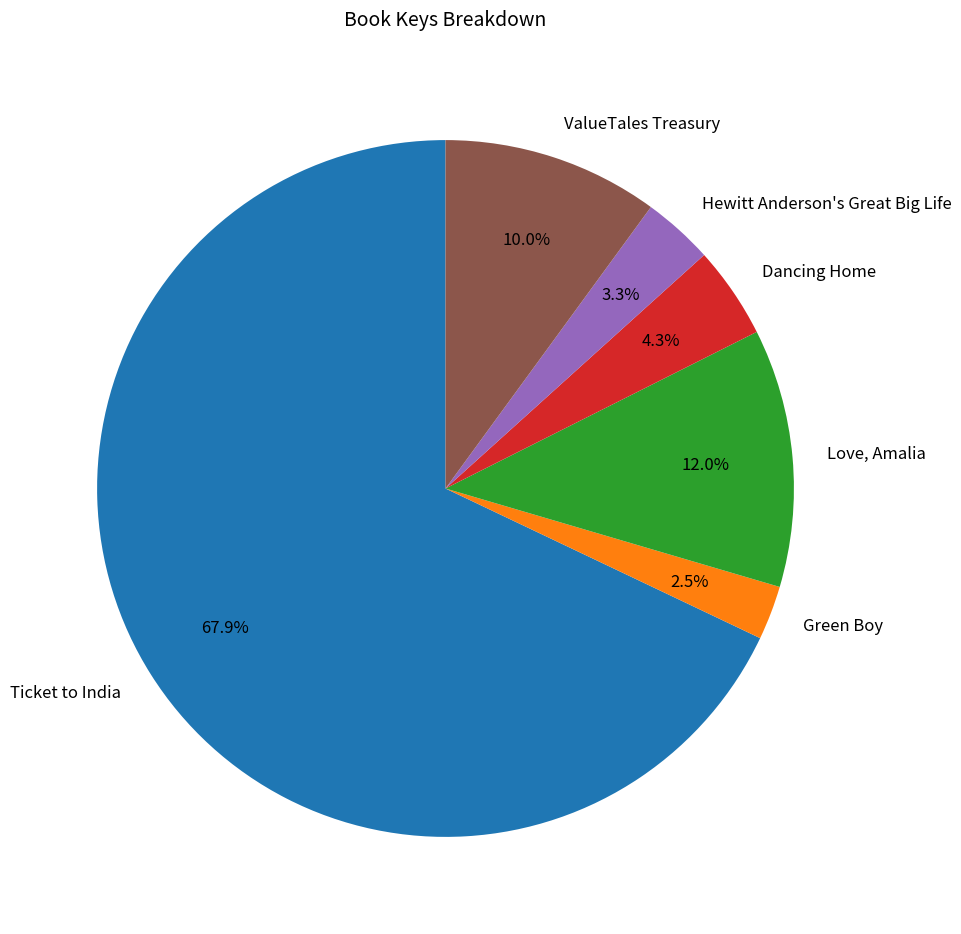

To the nearest percent, what percentage of the pie is ValueTales Treasury?

10%